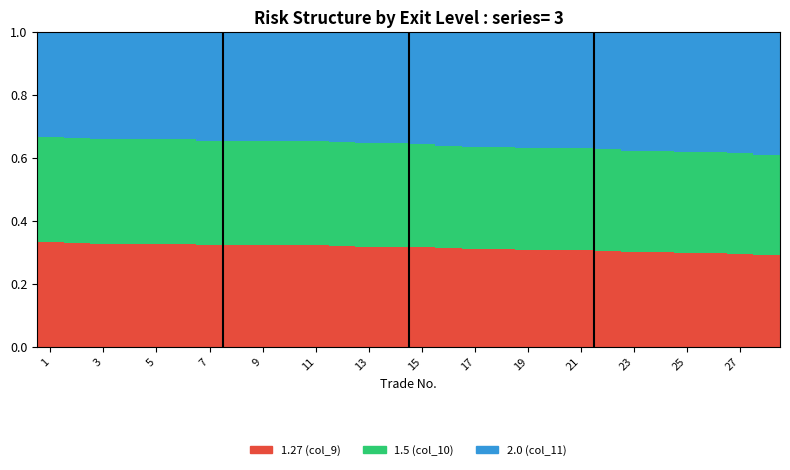

What is the sum of all 1.27 (col_9) values?

8.8